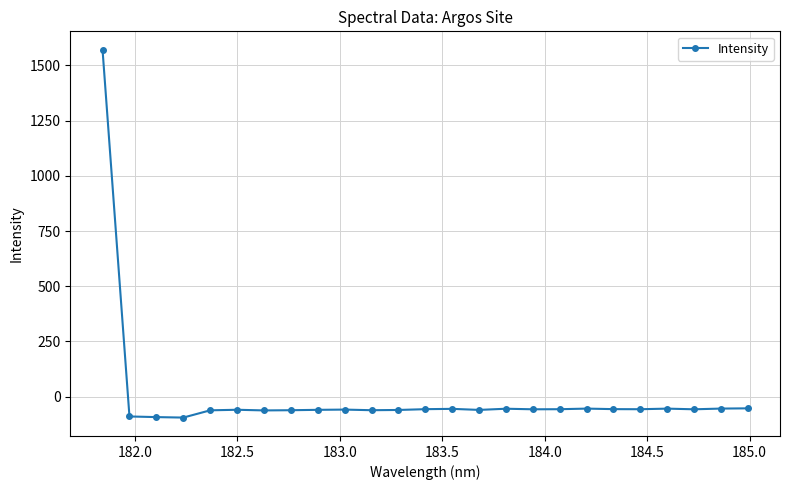

What is the value of the 13th point from the left?

-56.3